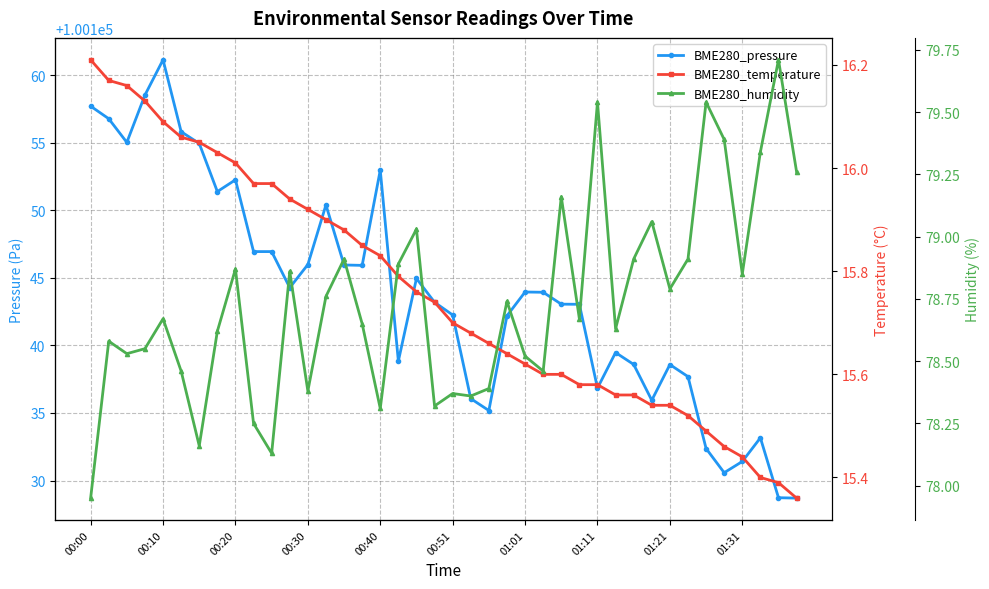

What are all the series names shown in the legend?

BME280_pressure, BME280_temperature, BME280_humidity